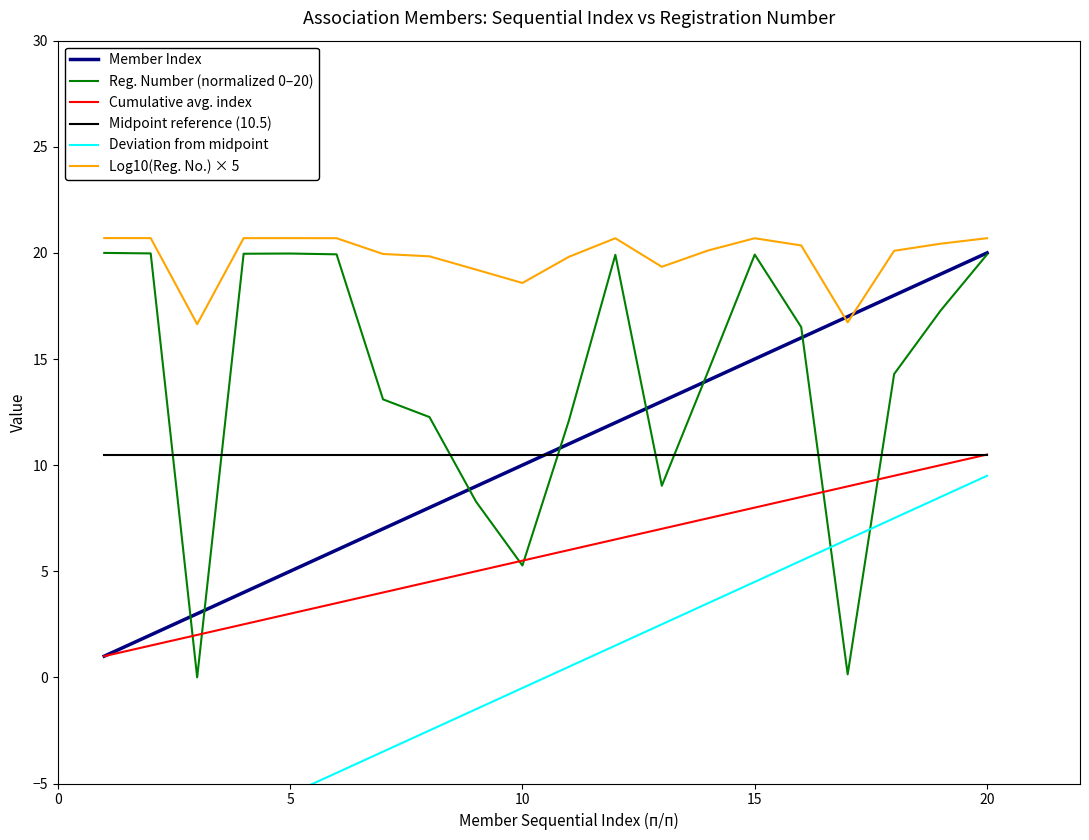

What is the lowest value of the Member Index series?

1.0